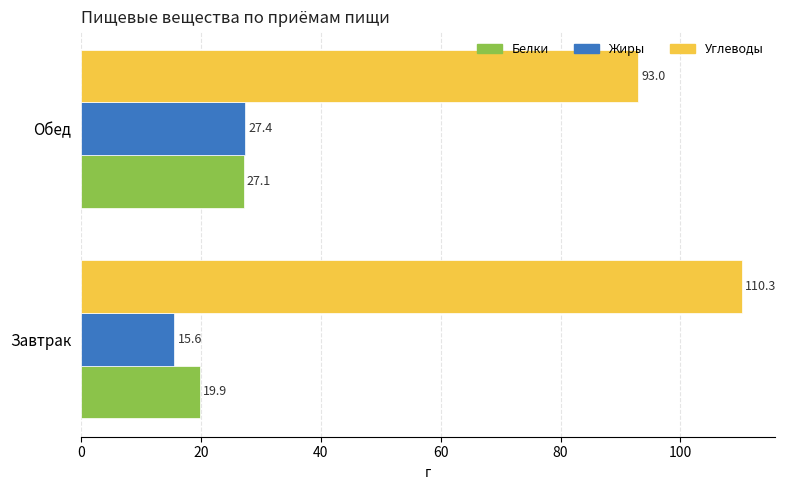

The value of Жиры at Обед is 27.4. True or false?

True